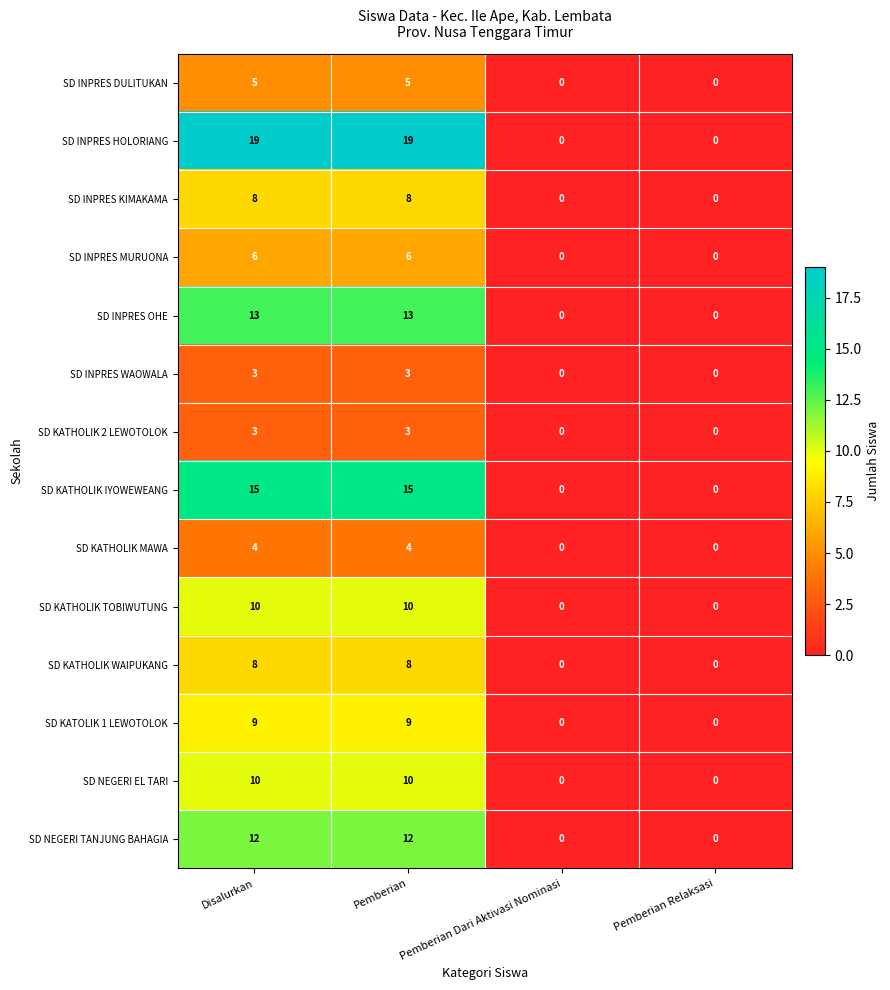

What is the maximum value shown in the chart?

19